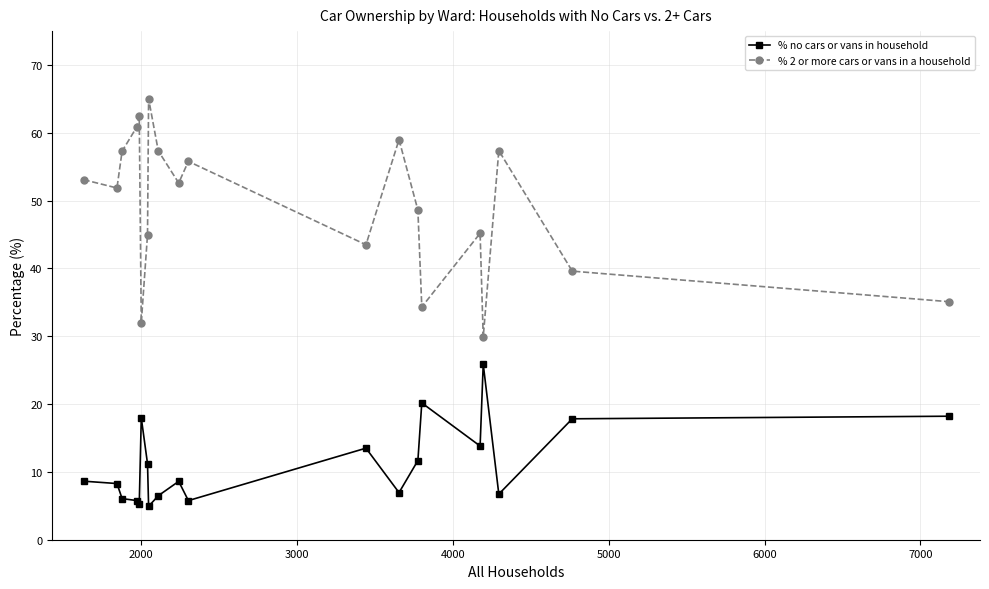

Which series has the widest spread of values?

% 2 or more cars or vans in a household